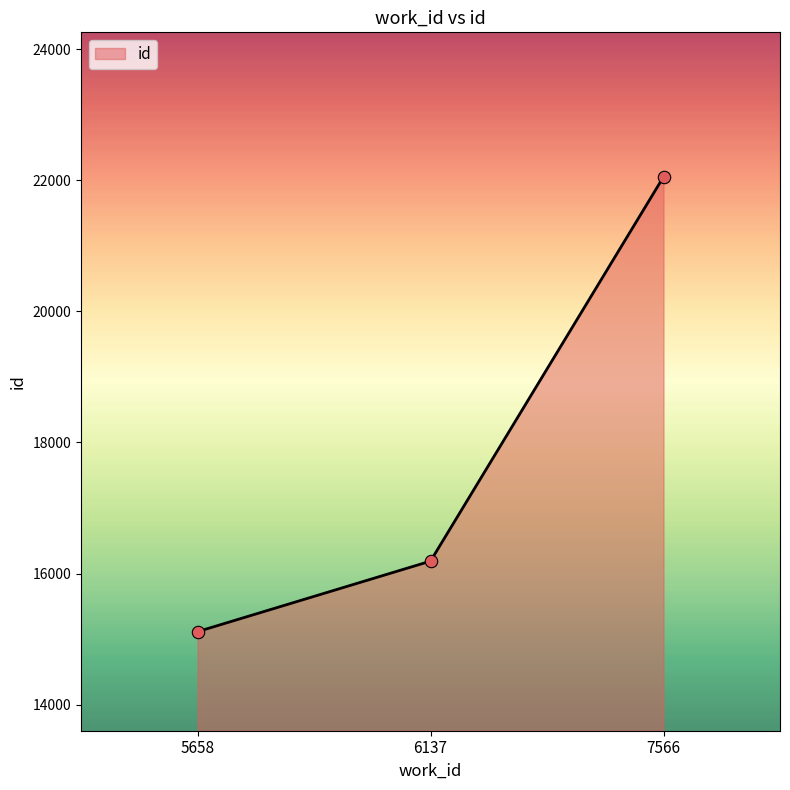

Approximately how many times larger is the value at 7566 compared to 6137?

1.4